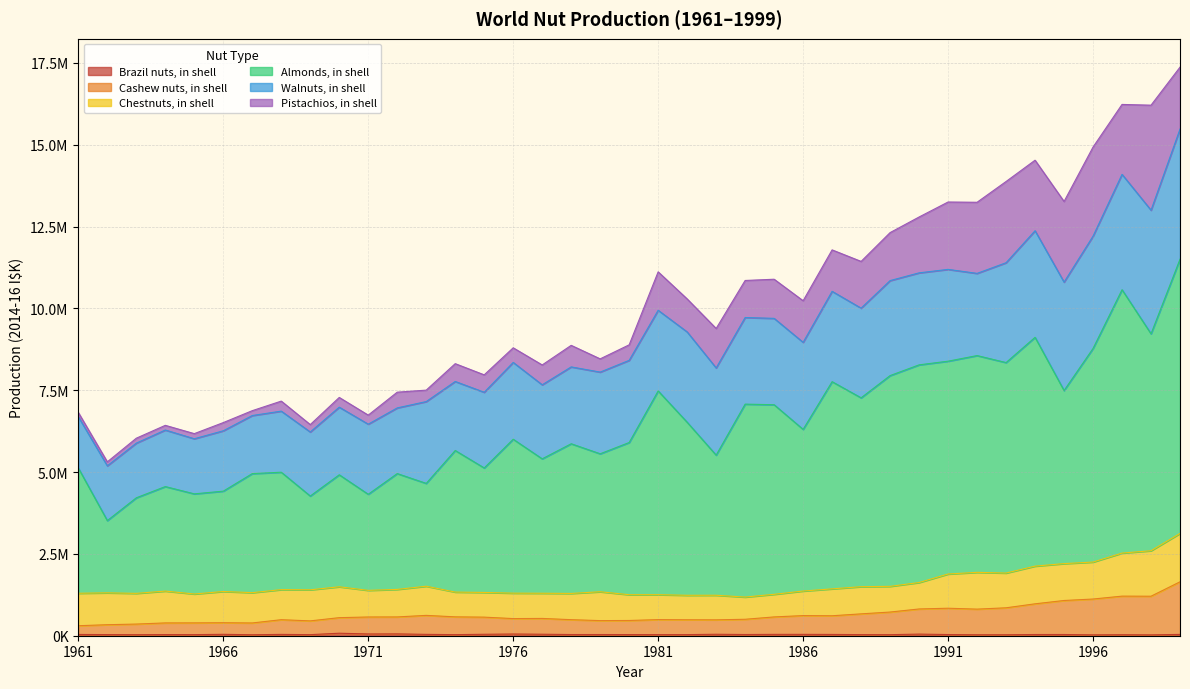

What is the minimum value shown in the chart?

26452